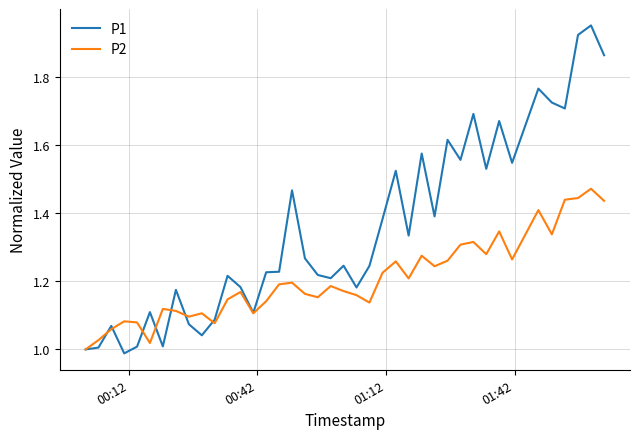

After their last crossing, which series has the higher values: P2 or P1?

P1